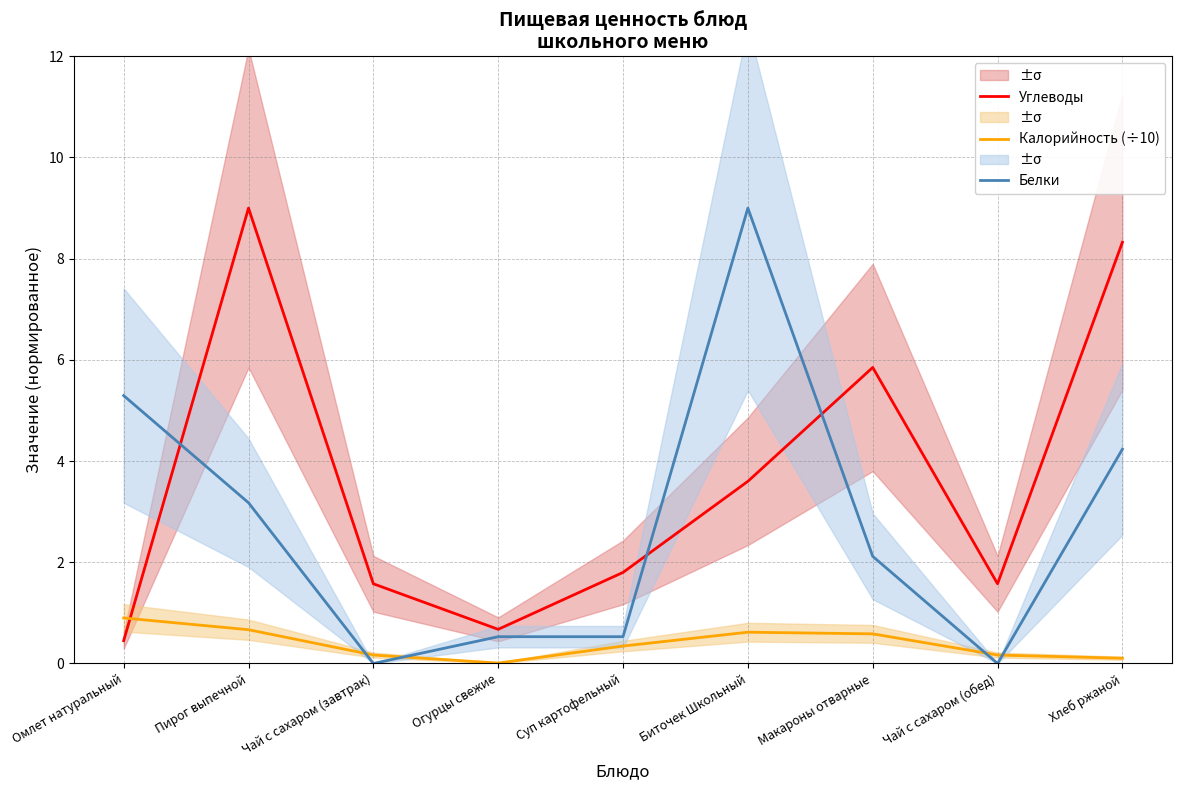

What is the sum of the Белки values at Пирог выпечной and Биточек Школьный?

12.2